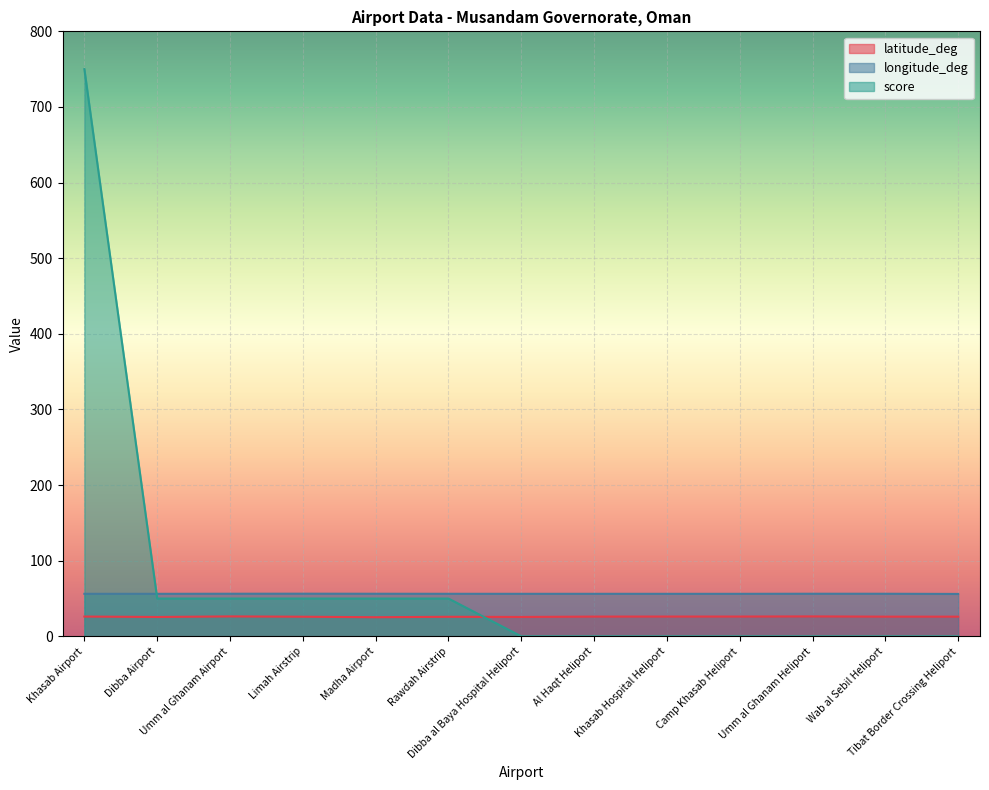

What is the difference between the second highest and second lowest values in the score series?

50.0